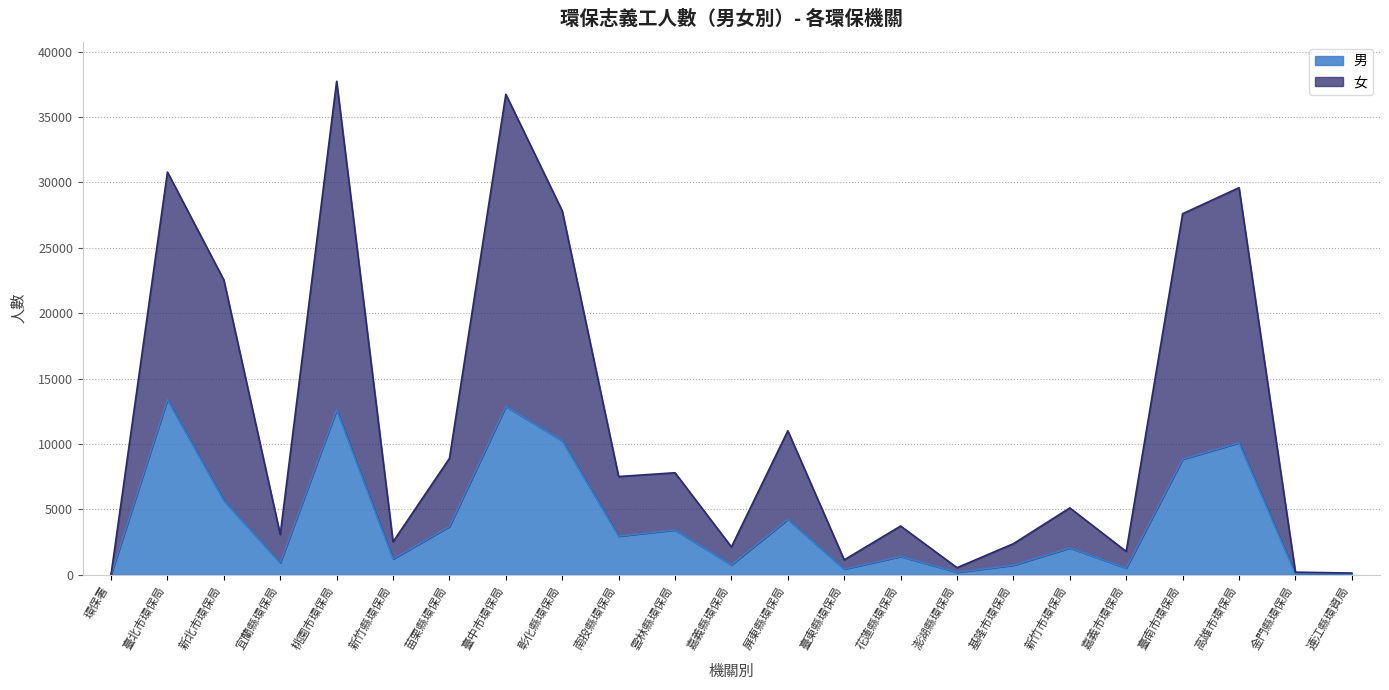

Between 新竹縣環保局 and 澎湖縣環保局, which series saw the biggest shift?

女